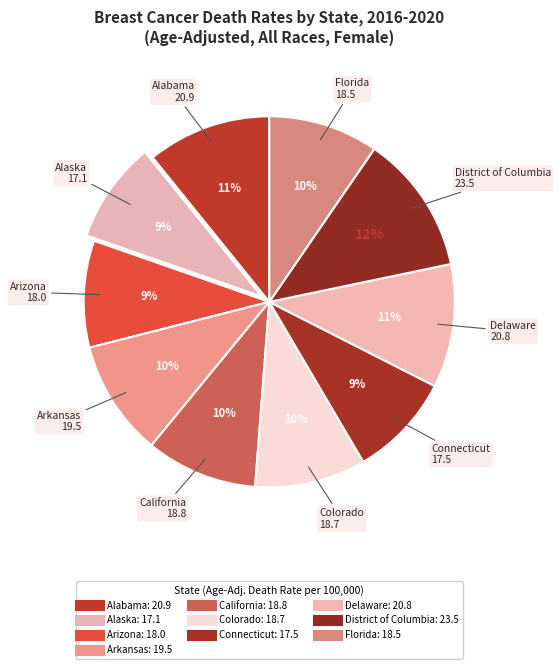

How many slices are in this pie chart?

10